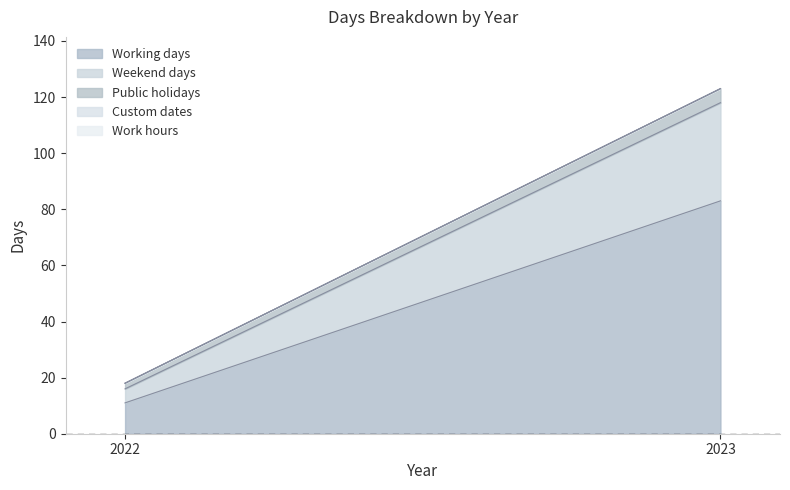

True or false: Working days has a value of 17 at 2022.

False